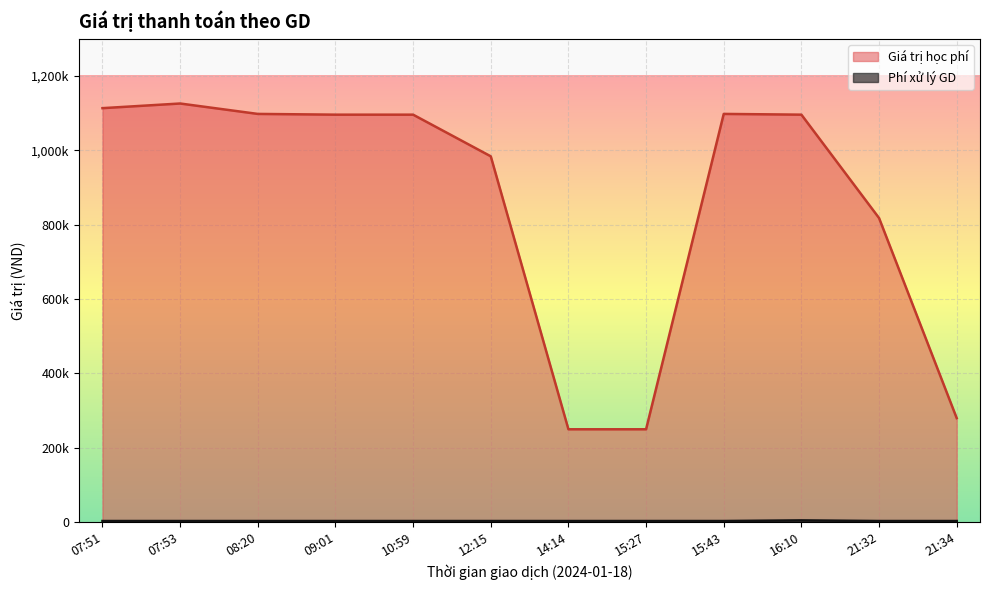

Does the chart display data point markers on the line(s)?

No